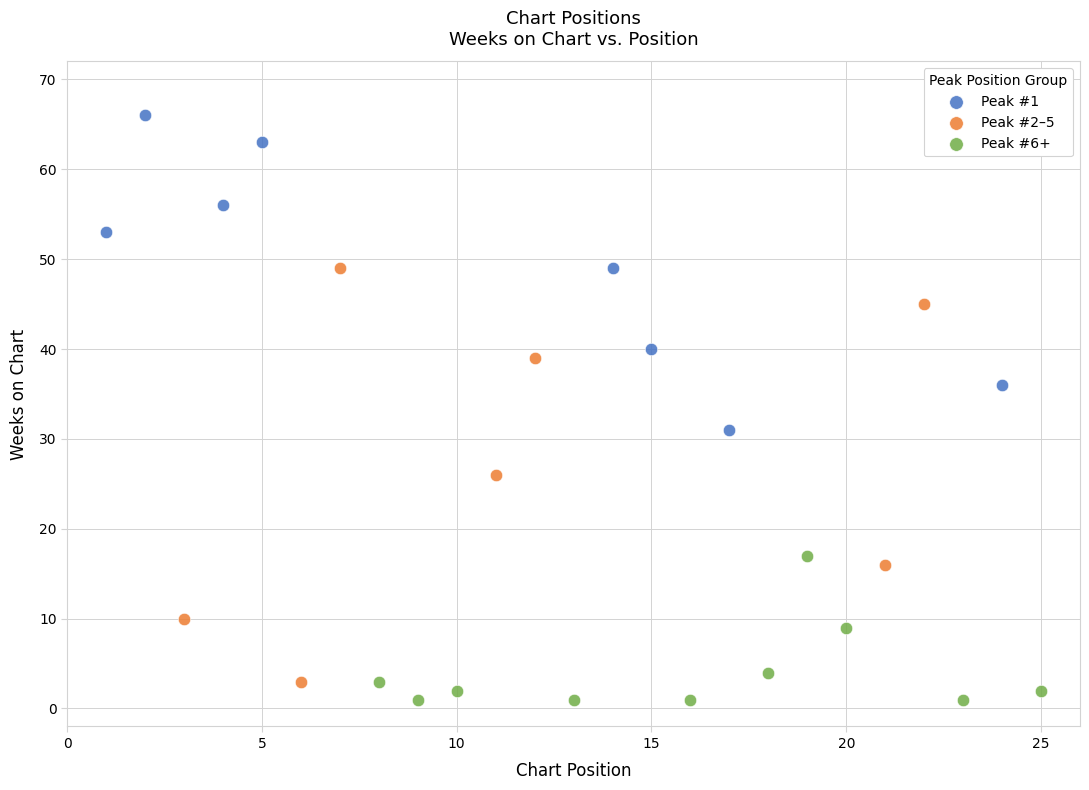

Which series reaches the maximum Y coordinate?

Peak #1